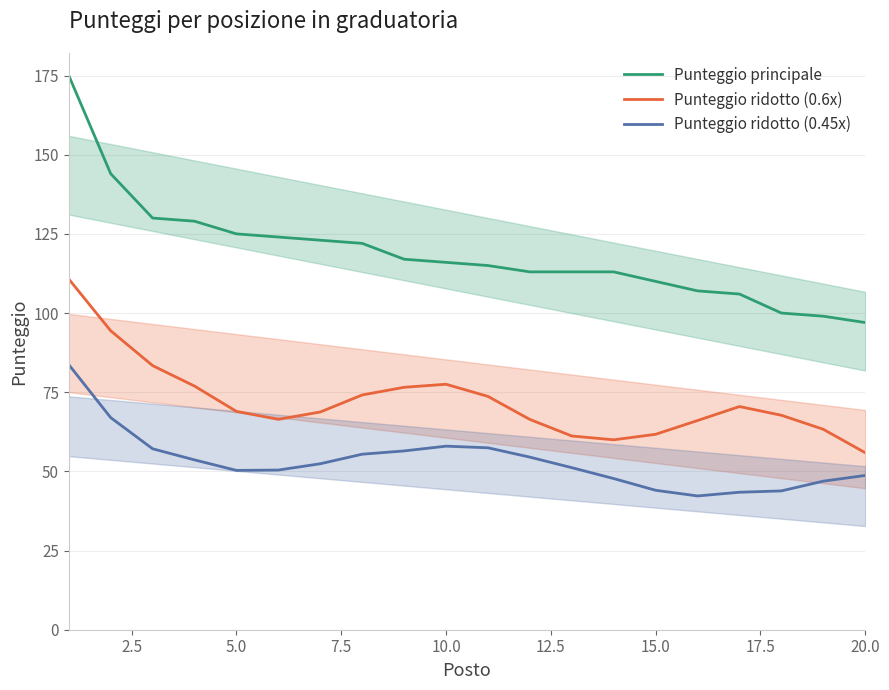

Which series has the largest total across all categories?

Punteggio principale